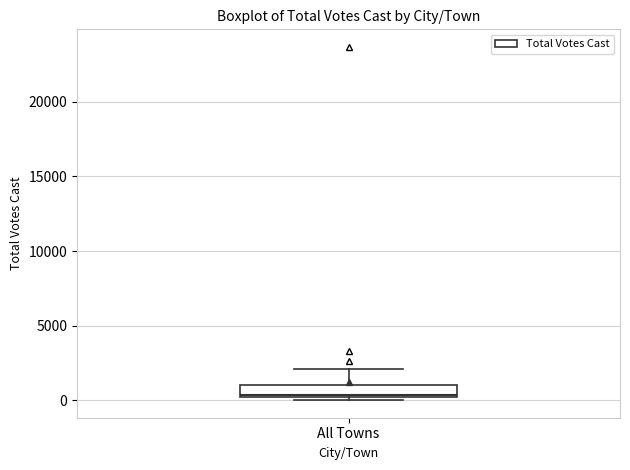

Where is the upper edge of the box for All Towns on the y-axis? The values are not printed on the chart, so give them approximately, as read against the axis.

1000